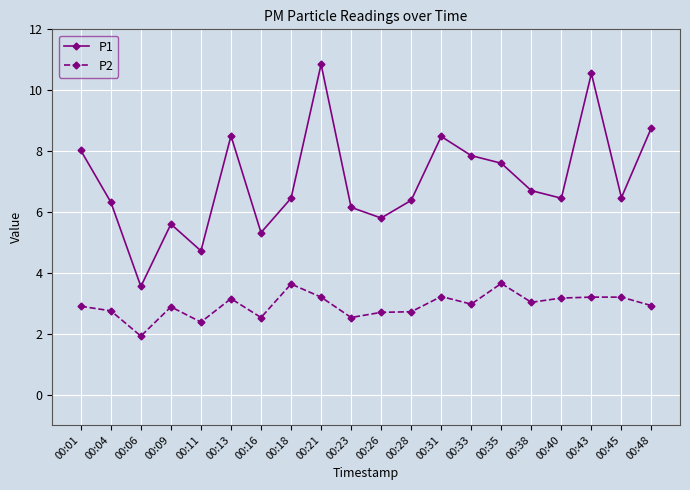

At which label is P2 closest to 2?

00:06